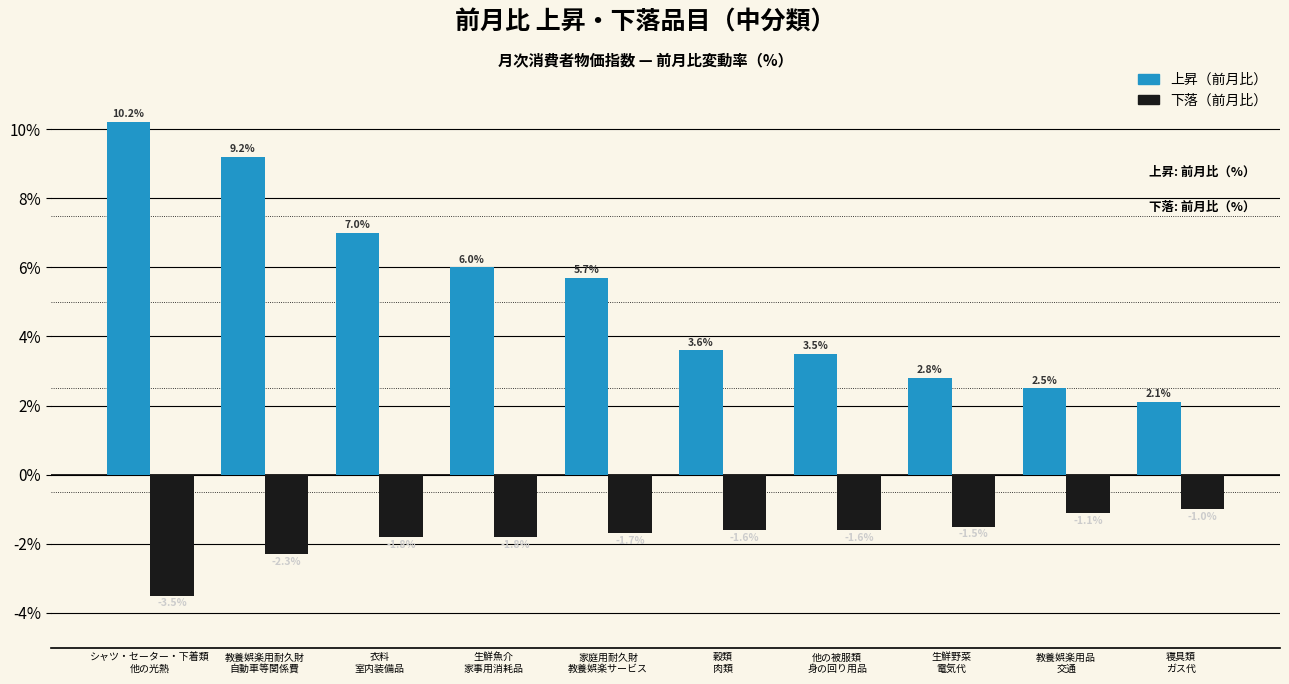

What is the label of the 9th bar from the right?

教養娯楽用耐久財
自動車等関係費